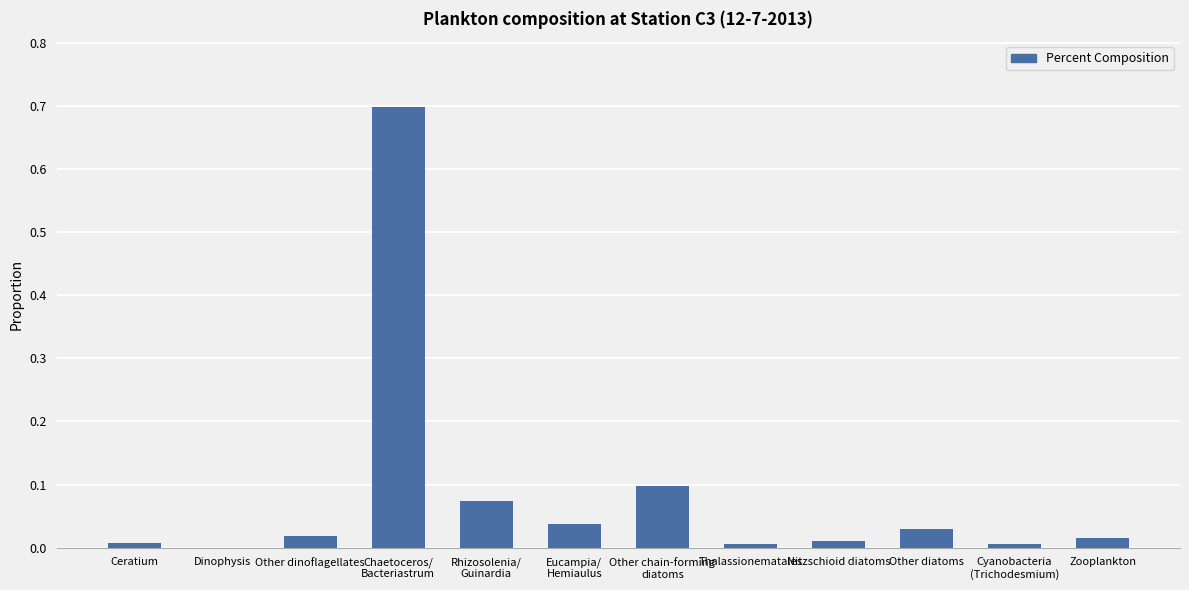

What is the change in value from Other chain-forming
diatoms to Zooplankton?

-0.1